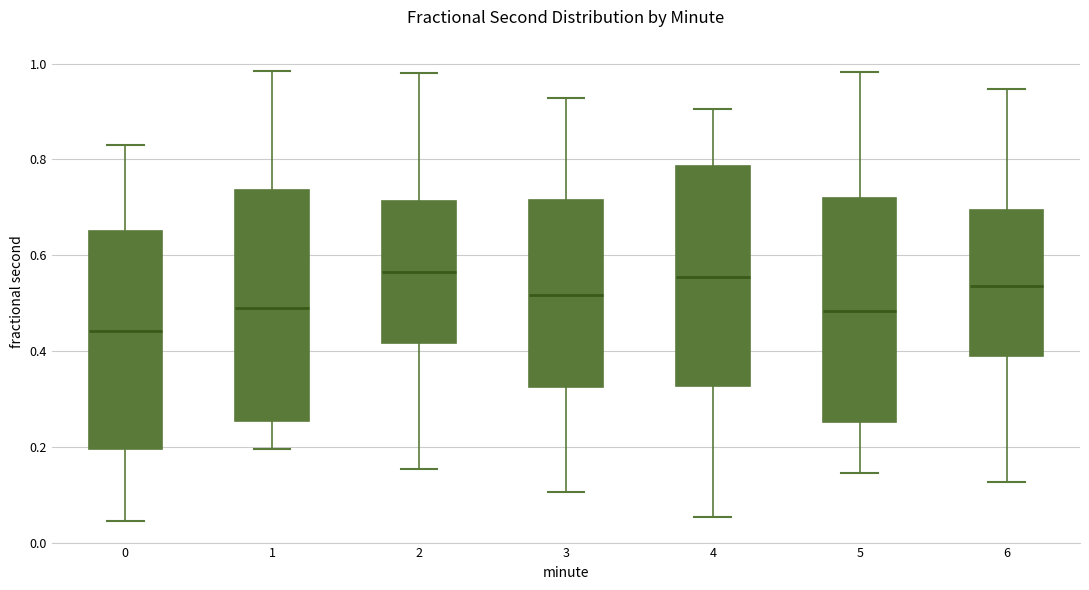

Reading left to right, transcribe this box plot: for each box, give where its median line is, the range the box spans, and where its two whiskers end, as read against the y-axis. The values are not printed on the chart, so give them approximately, as read against the axis.

0: median 0.44, box 0.20 to 0.64, whiskers 0.04 to 0.82
1: median 0.48, box 0.26 to 0.74, whiskers 0.20 to 0.98
2: median 0.56, box 0.42 to 0.72, whiskers 0.16 to 0.98
3: median 0.52, box 0.32 to 0.72, whiskers 0.10 to 0.92
4: median 0.56, box 0.32 to 0.78, whiskers 0.06 to 0.90
5: median 0.48, box 0.26 to 0.72, whiskers 0.14 to 0.98
6: median 0.54, box 0.38 to 0.70, whiskers 0.12 to 0.94